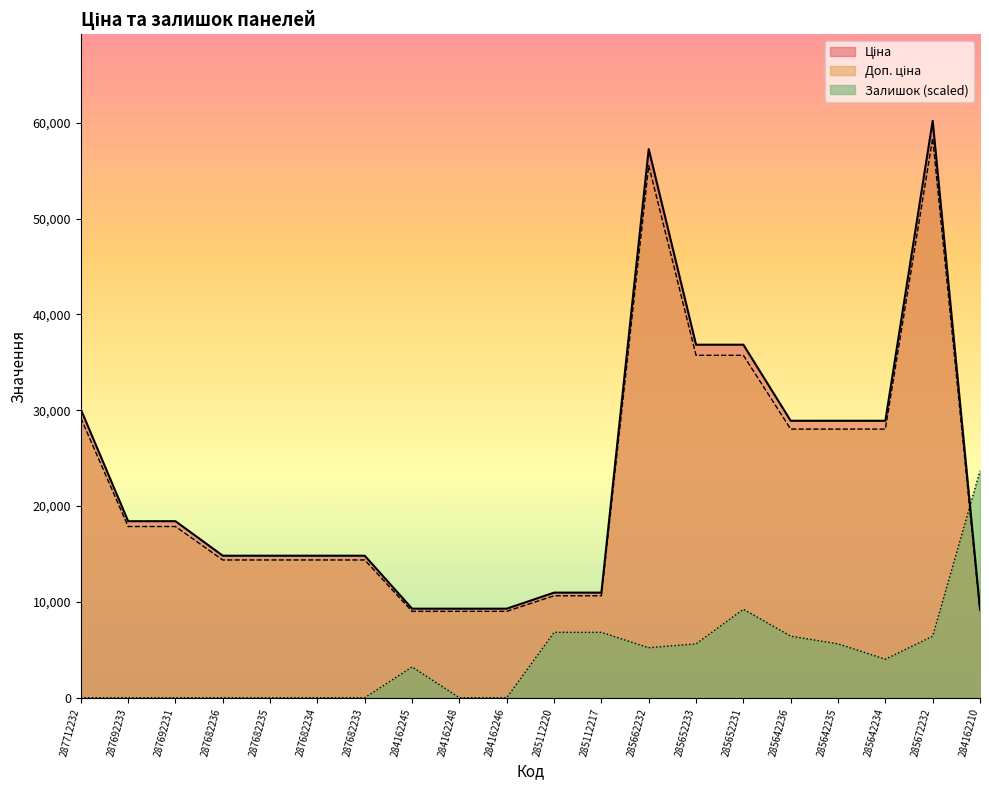

Which series changed the most between 287692233 and 285112220?

Ціна